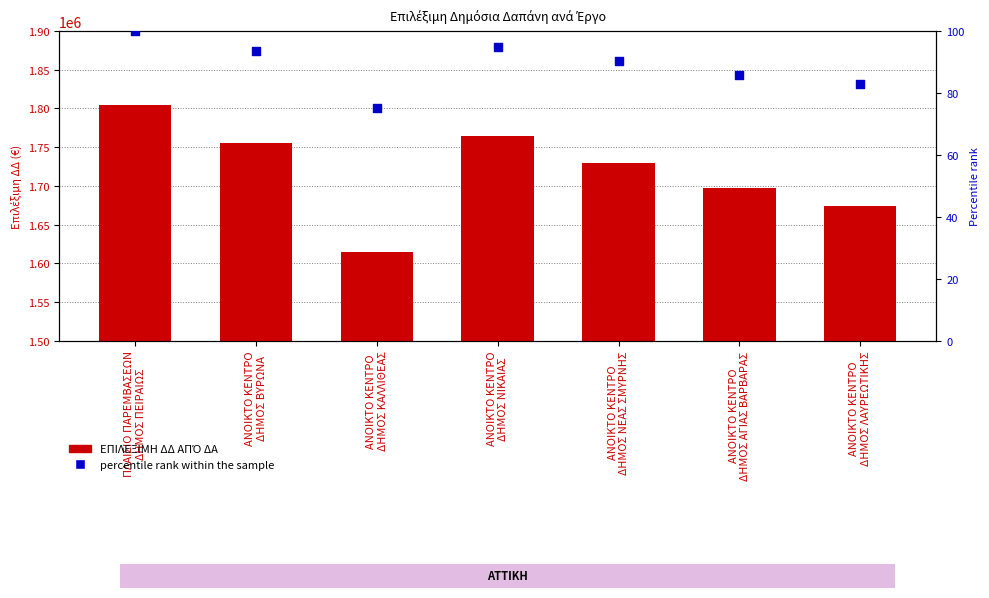

What is the total value across all series at ΑΝΟΙΚΤΟ ΚΕΝΤΡΟ
ΔΗΜΟΣ ΝΕΑΣ ΣΜΥΡΝΗΣ?

1730090.2